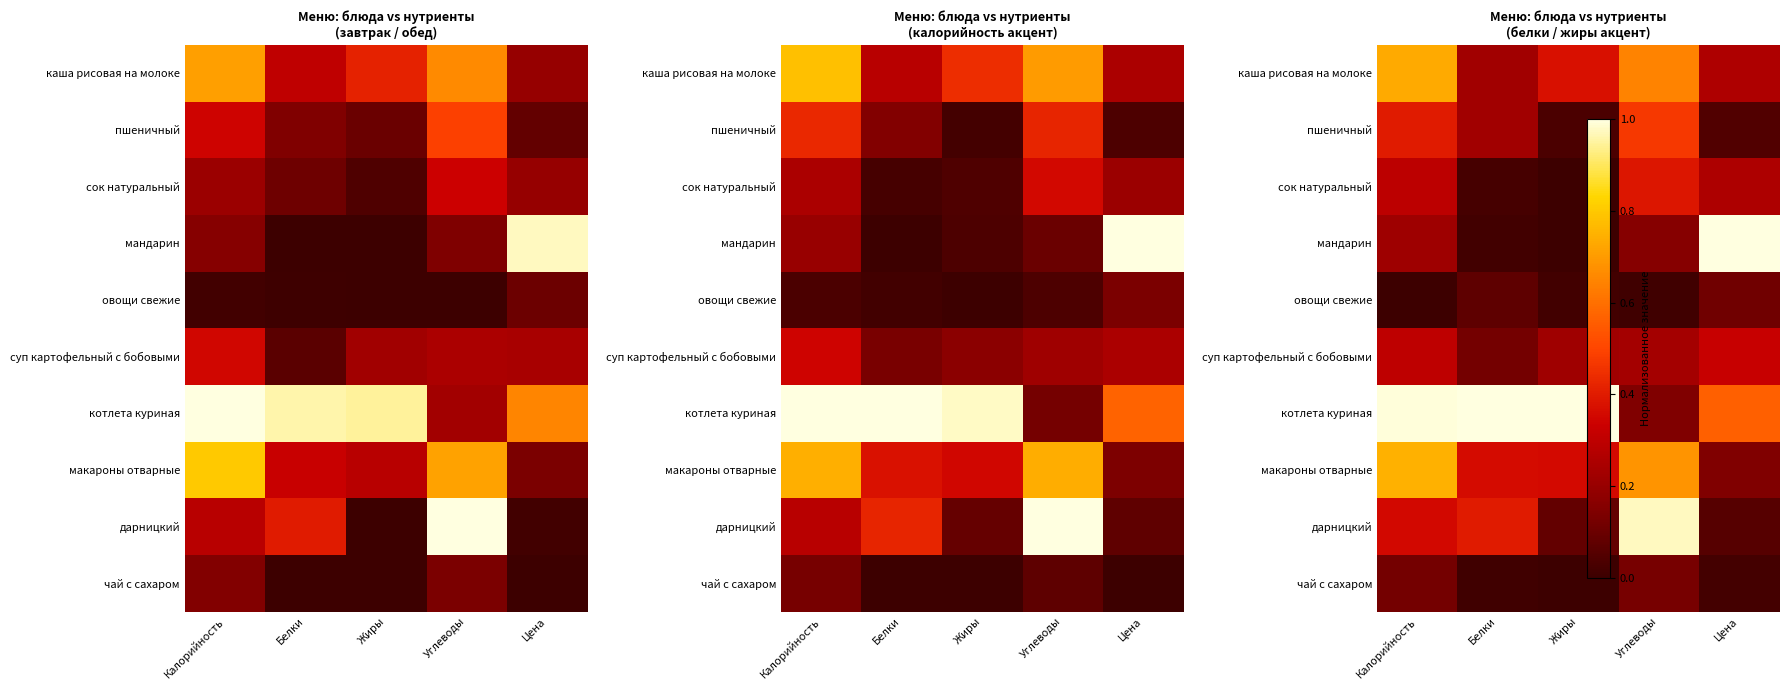

What is the total value across all series at Жиры?

2.1